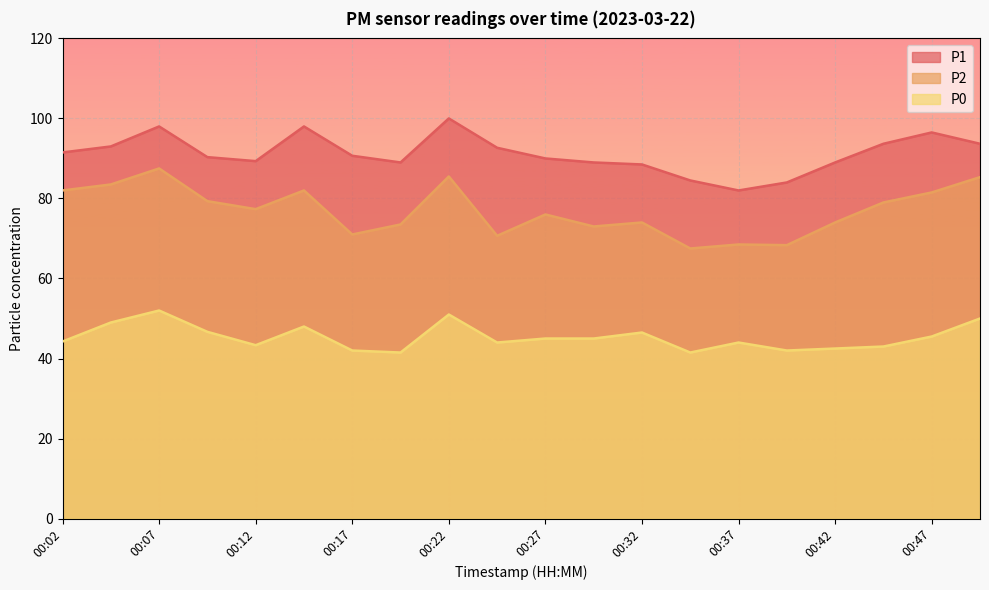

In P0, how many points are higher than both neighbors (excluding endpoints)?

5